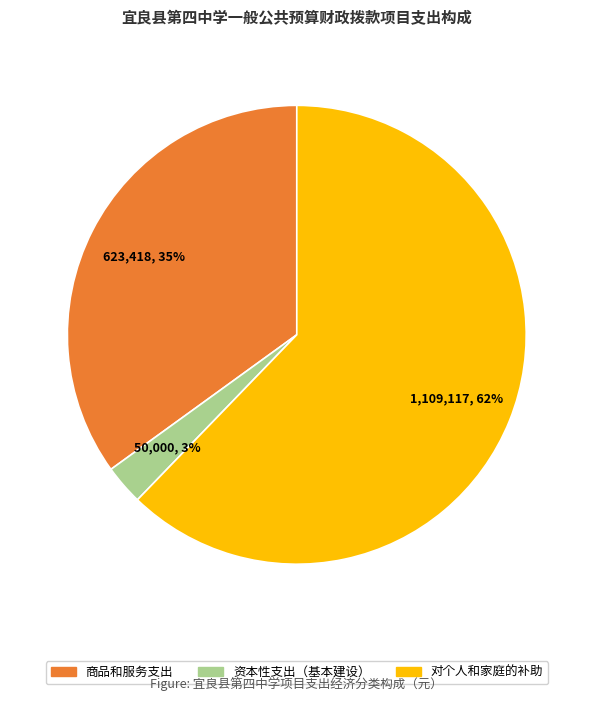

Is there any slice that represents more than half of the pie?

Yes